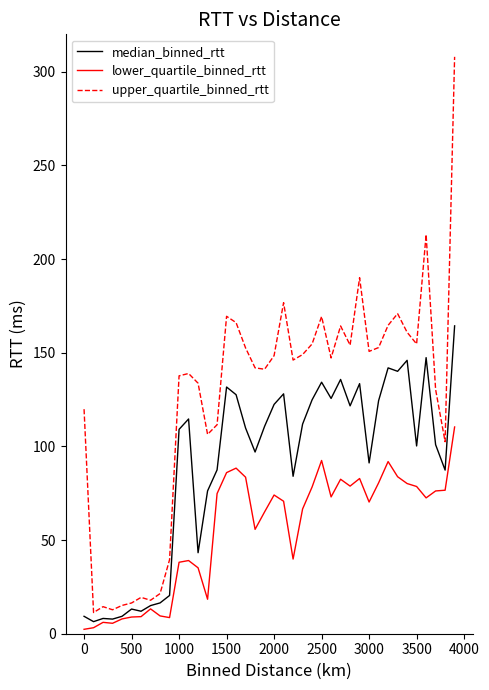

Rank the series by their maximum value, from lowest to highest.

lower_quartile_binned_rtt, median_binned_rtt, upper_quartile_binned_rtt